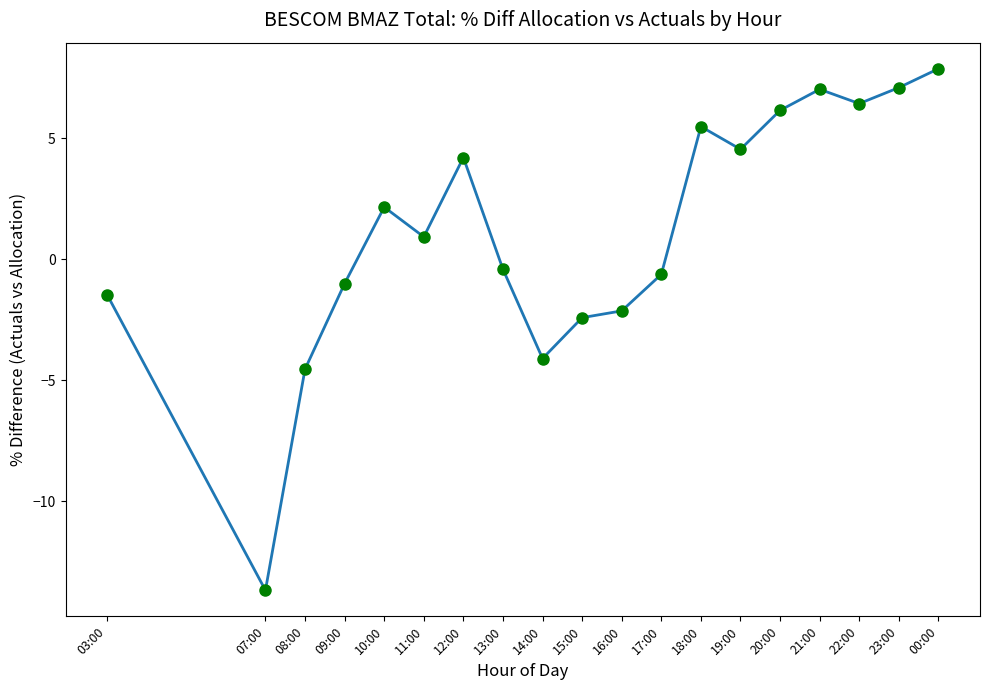

True or false: the data shows -1.5 at 03:00.

True